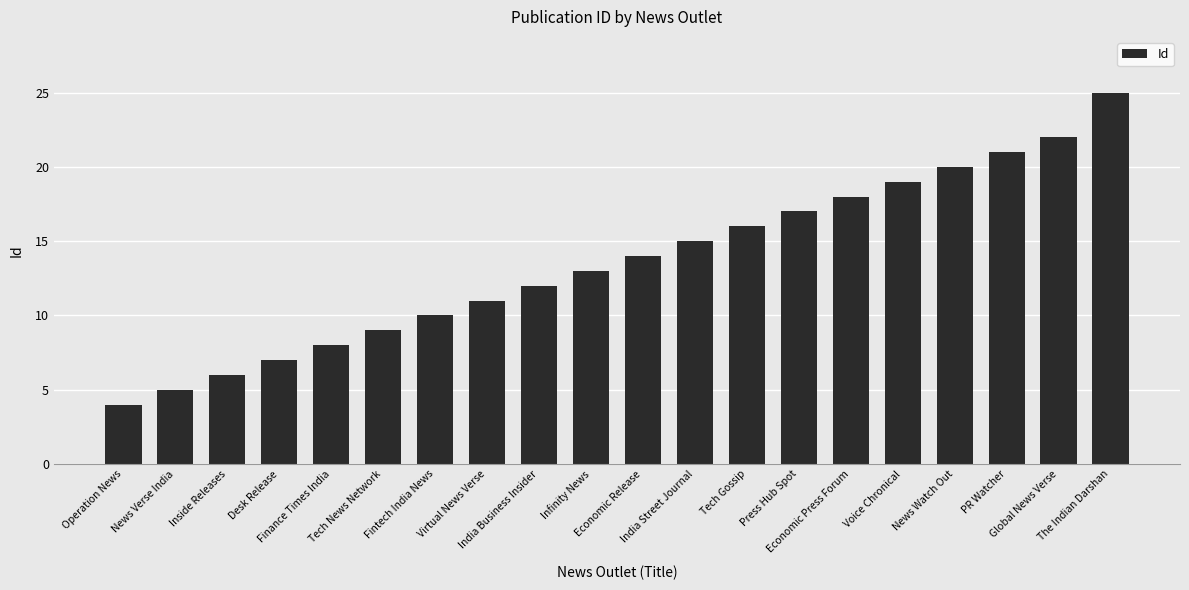

What is the difference between the second highest and minimum values?

18